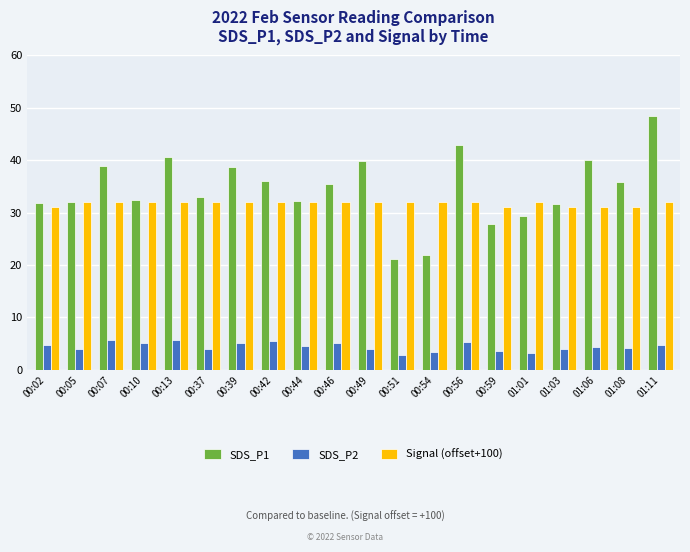

List the series in order of their peak value, lowest first.

SDS_P2, Signal (offset+100), SDS_P1